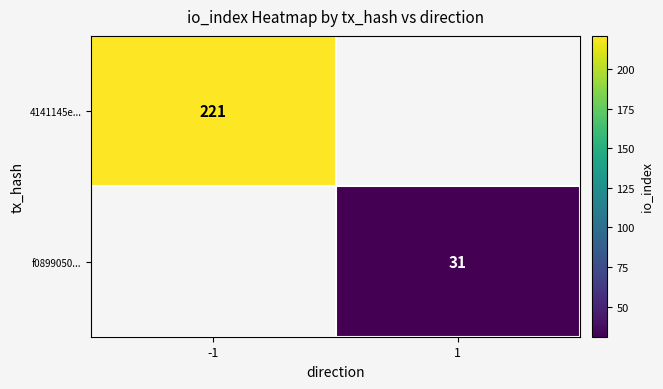

The value of 4141145e... at -1 is 101. True or false?

False